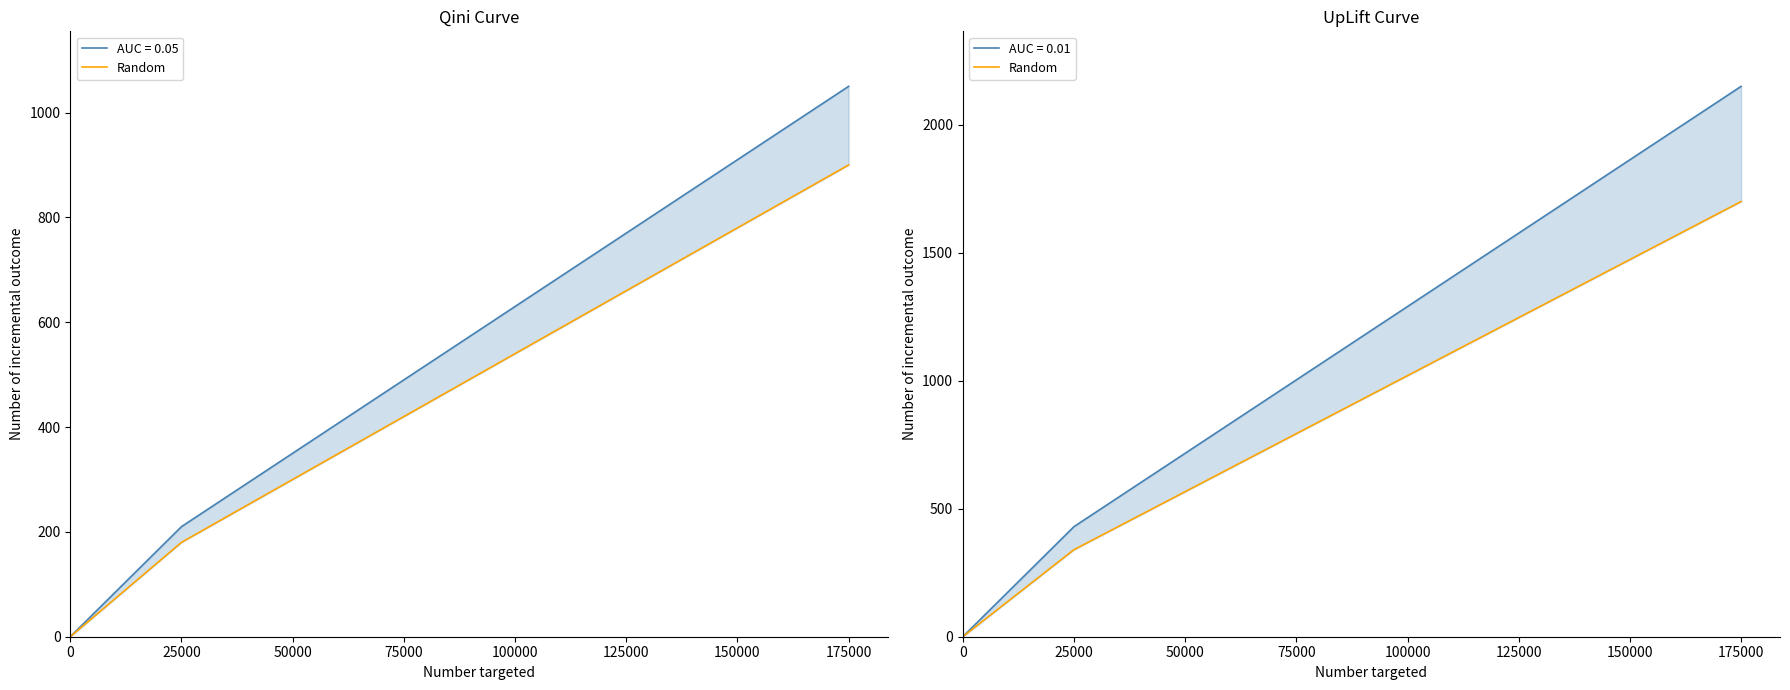

Between 100000 and 150000, which is larger?

150000